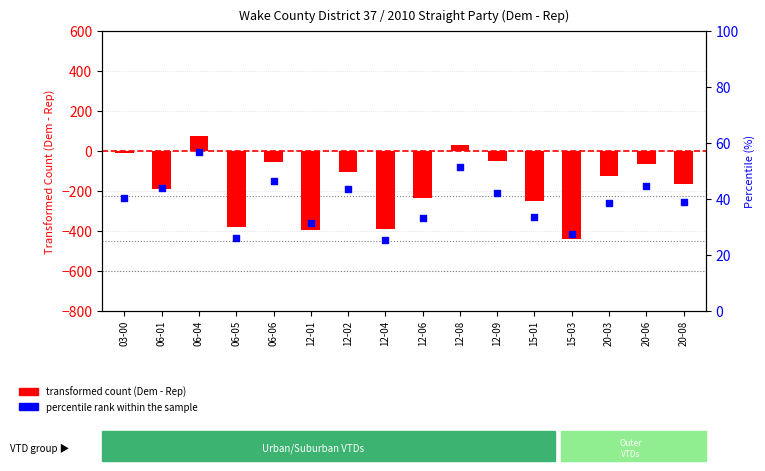

Which series reaches the minimum Y coordinate?

transformed count